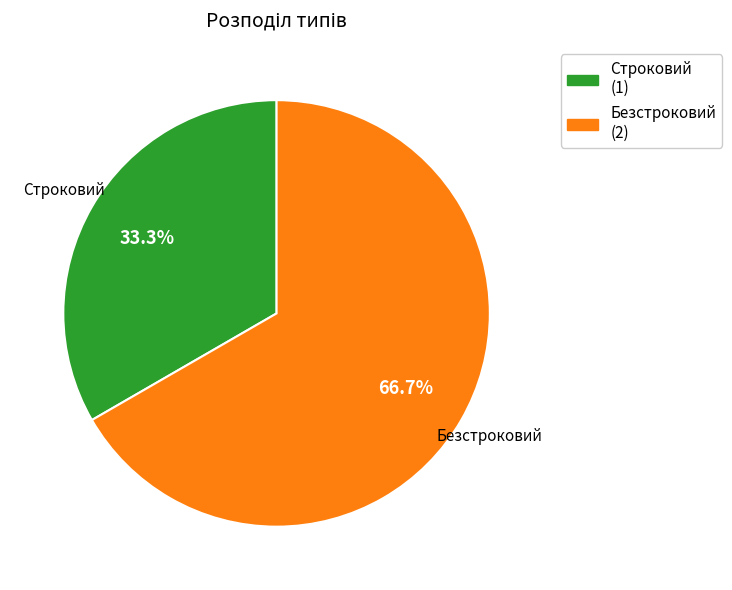

To the nearest percent, what is the average slice percentage?

50%